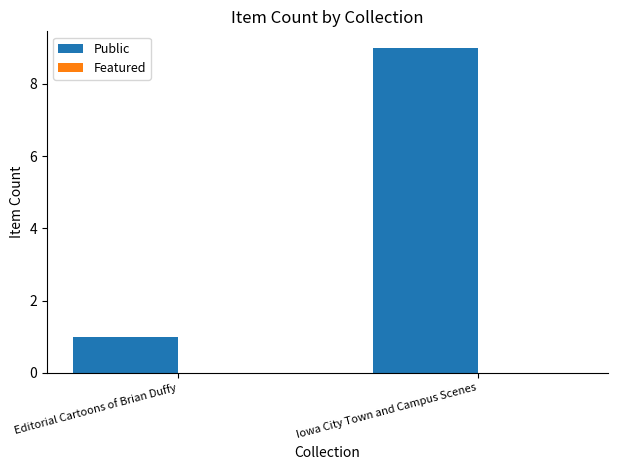

Read the value at Iowa City Town and Campus Scenes.

9